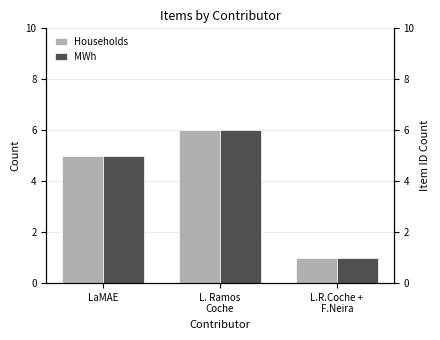

Reading right to left, transcribe all the data shown in this chart.

Households: 1	6	5
MWh: 1	6	5